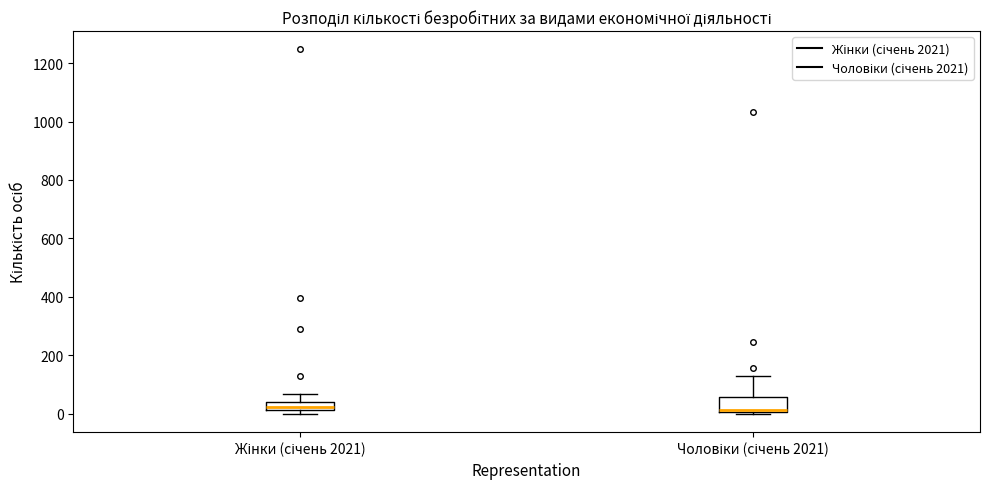

Comparing the boxes themselves (not the whiskers), which one is the tallest?

Чоловіки (січень 2021)